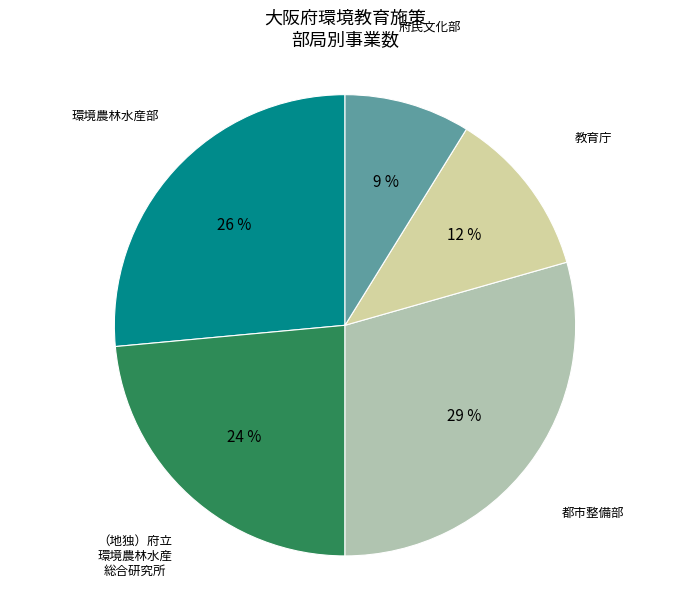

Is there a majority slice in this chart?

No